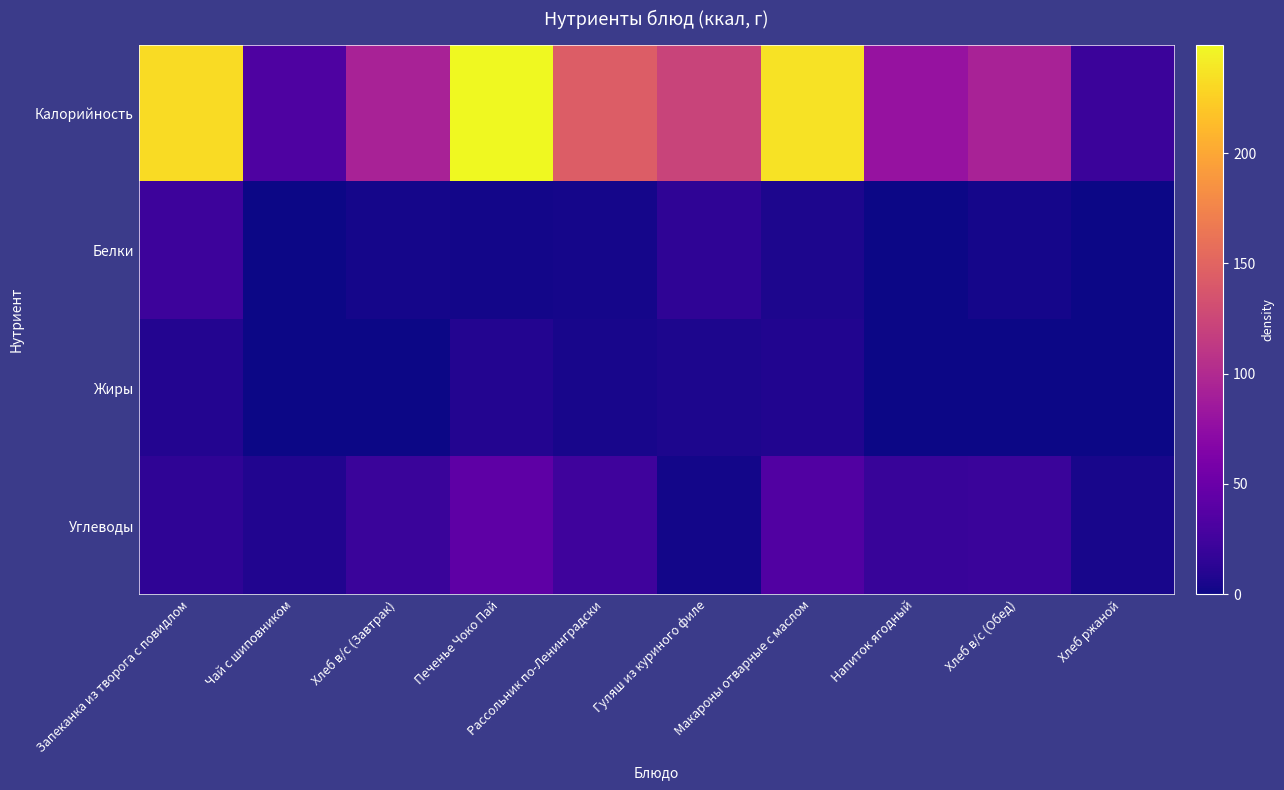

At Напиток ягодный, list the series in order from largest to smallest.

Калорийность, Углеводы, Белки, Жиры